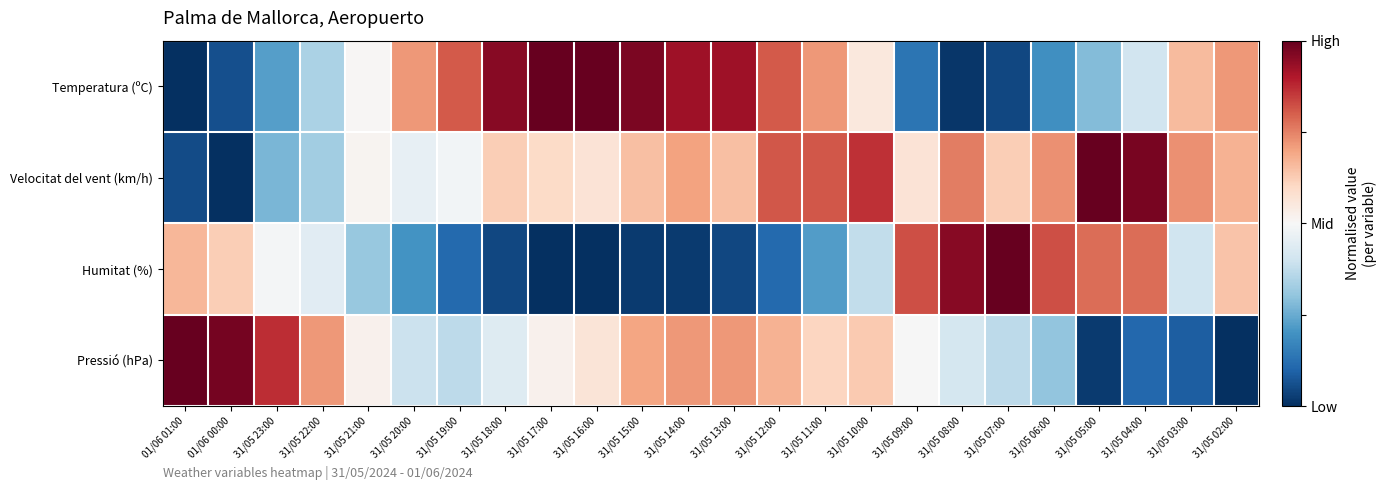

Rank the series at 31/05 04:00 from lowest to highest value.

Pressió (hPa), Temperatura (ºC), Humitat (%), Velocitat del vent (km/h)